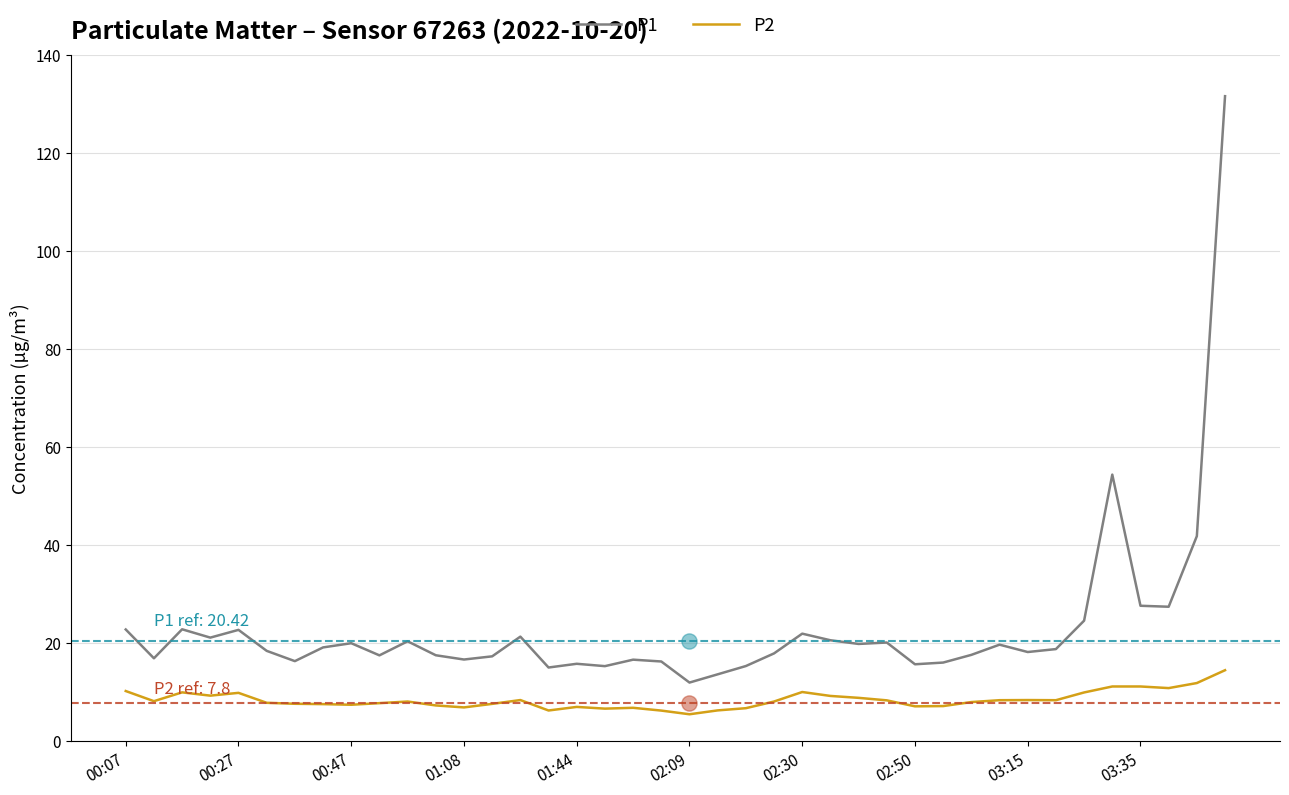

Which series contains the highest Y value?

P1